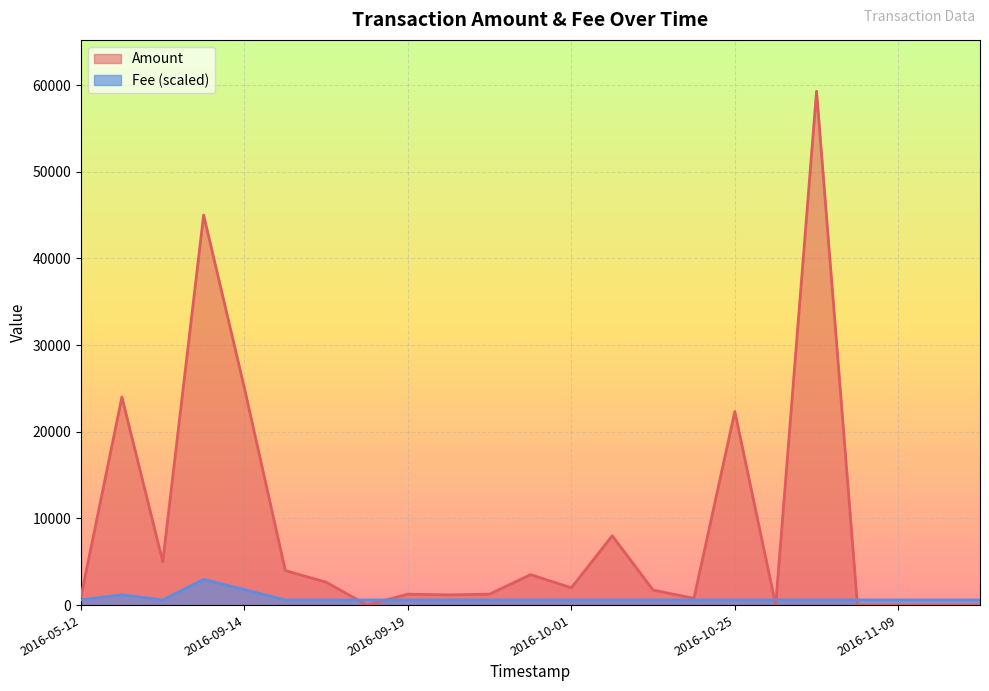

What is the average value of the Amount series?

9042.0